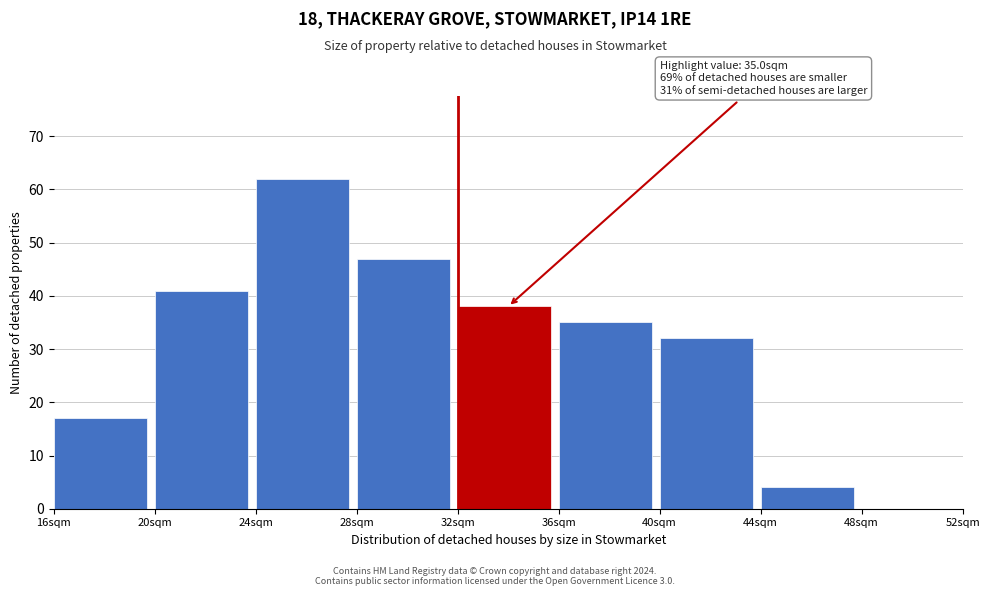

Over which range of the x-axis is the bar tallest?

24 to 28